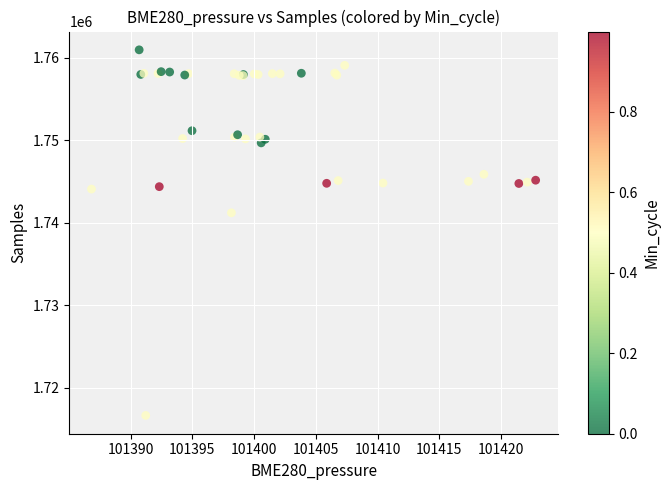

What Y value in the scatter plot is closest to 1738794?

1741194